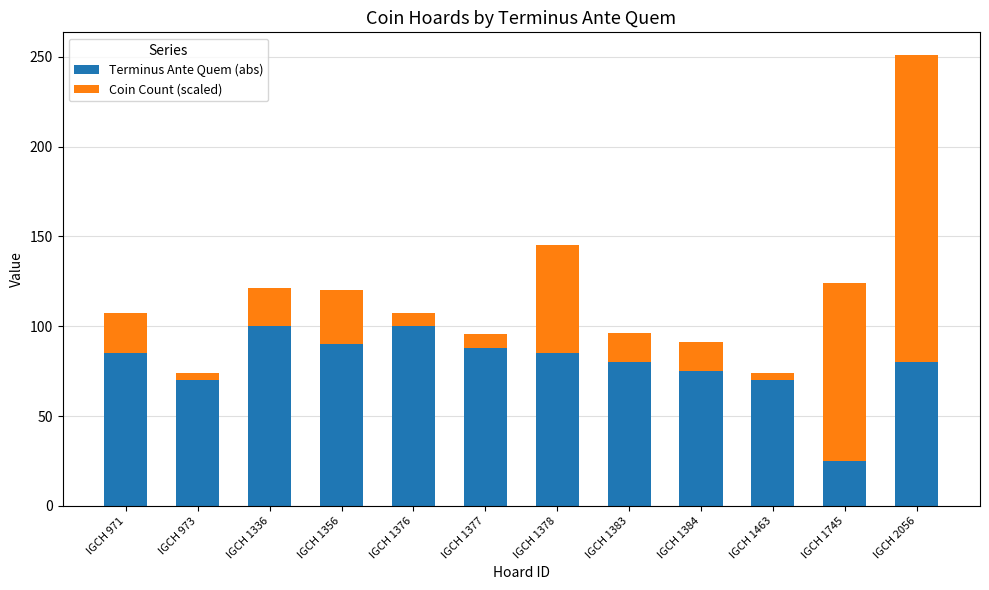

What is the total value across all series at IGCH 971?

107.5